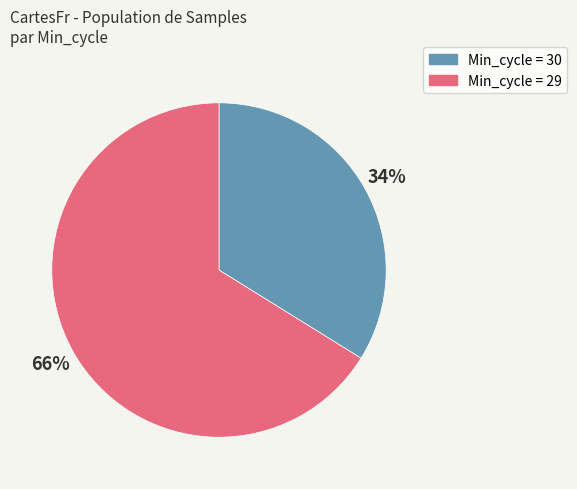

To the nearest percent, what is the average slice percentage?

50%